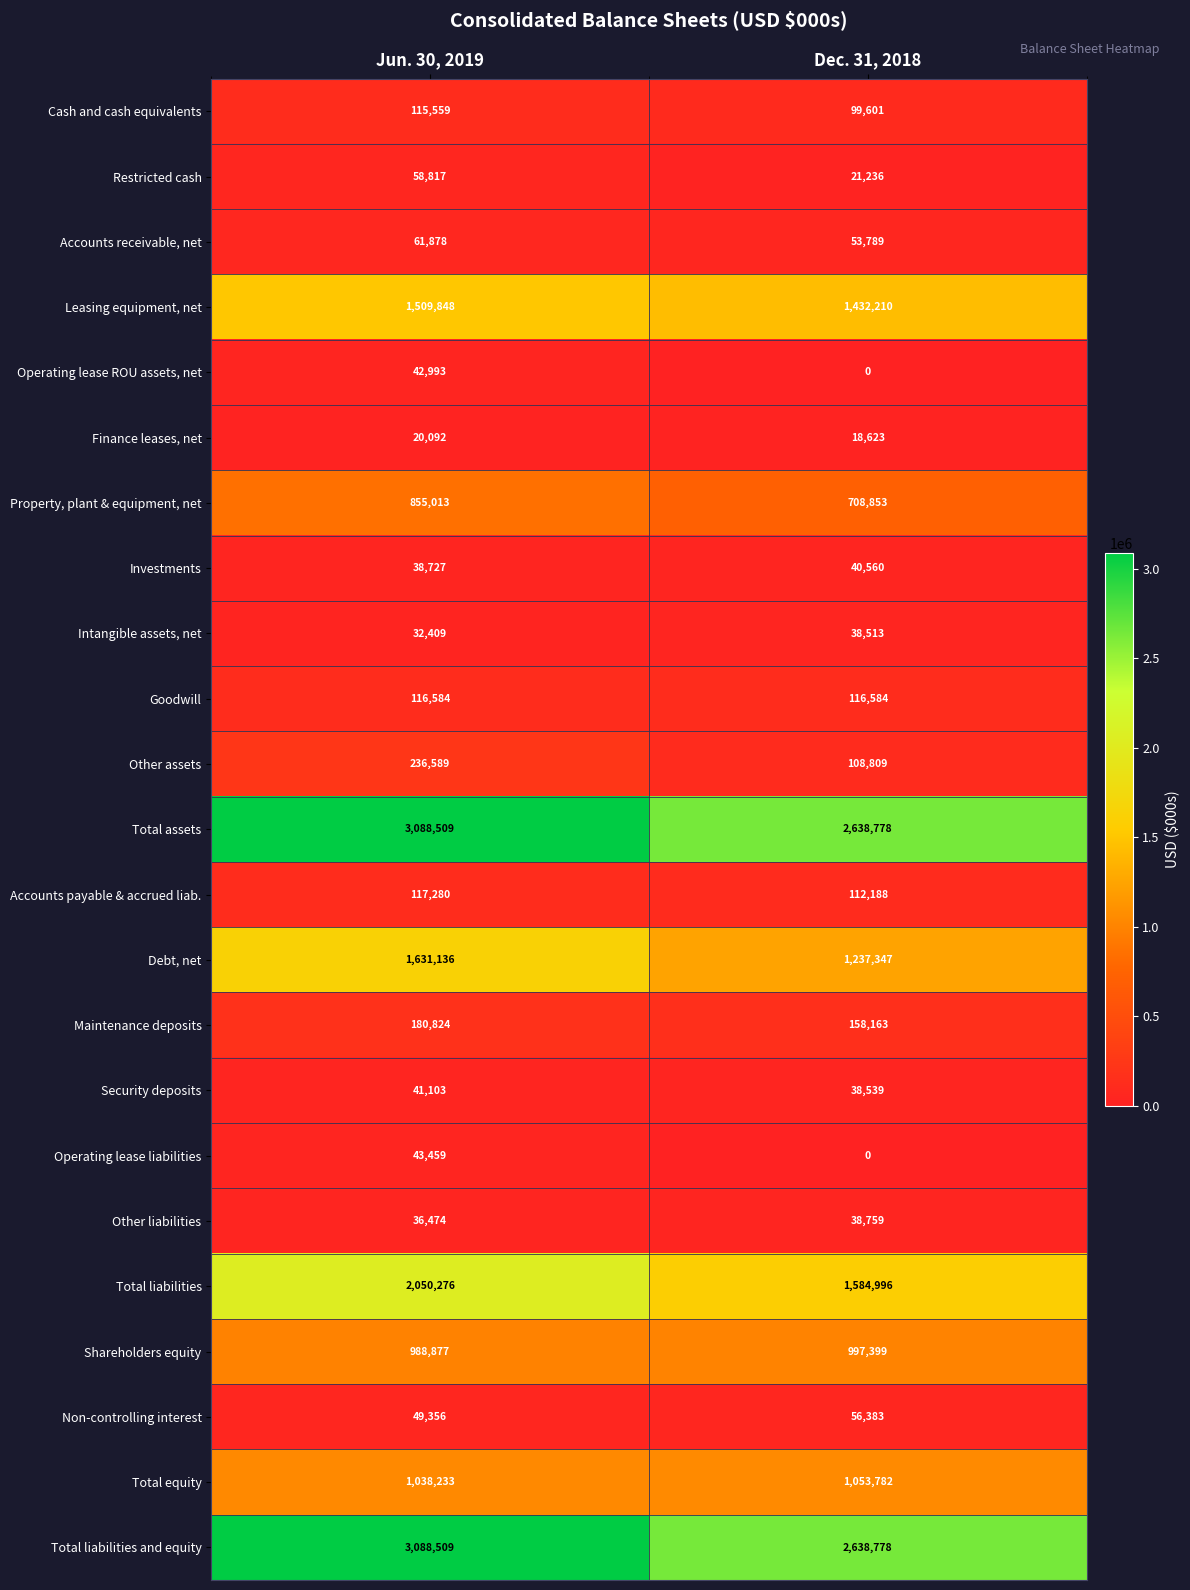

How many series are shown in this chart?

23